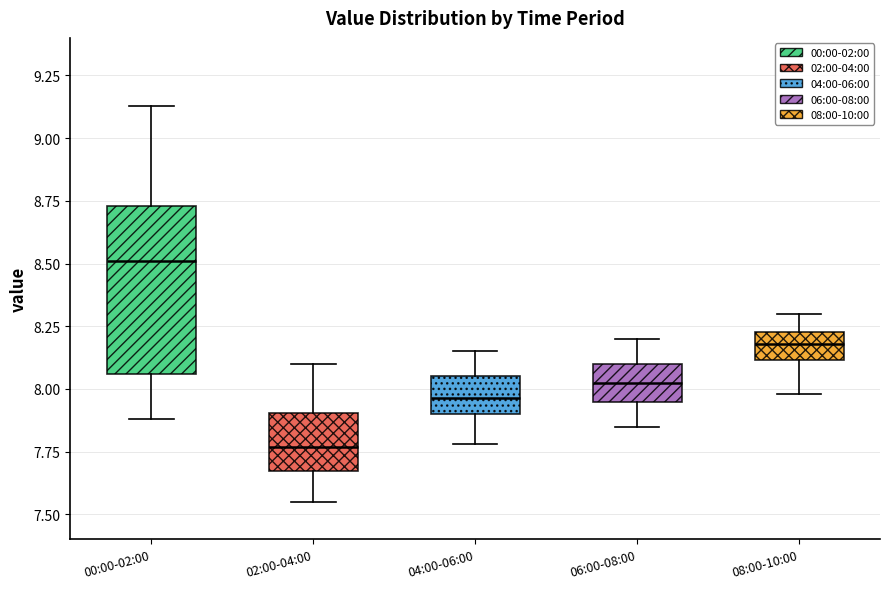

Reading left to right, read every box against the y-axis: the position of its median line, the range the box covers, and the ends of its whiskers. The values are not printed on the chart, so give them approximately, as read against the axis.

00:00-02:00: median 8.50, box 8.05 to 8.75, whiskers 7.90 to 9.15
02:00-04:00: median 7.75, box 7.65 to 7.90, whiskers 7.55 to 8.10
04:00-06:00: median 7.95, box 7.90 to 8.05, whiskers 7.80 to 8.15
06:00-08:00: median 8.05, box 7.95 to 8.10, whiskers 7.85 to 8.20
08:00-10:00: median 8.20, box 8.10 to 8.25, whiskers 8.00 to 8.30